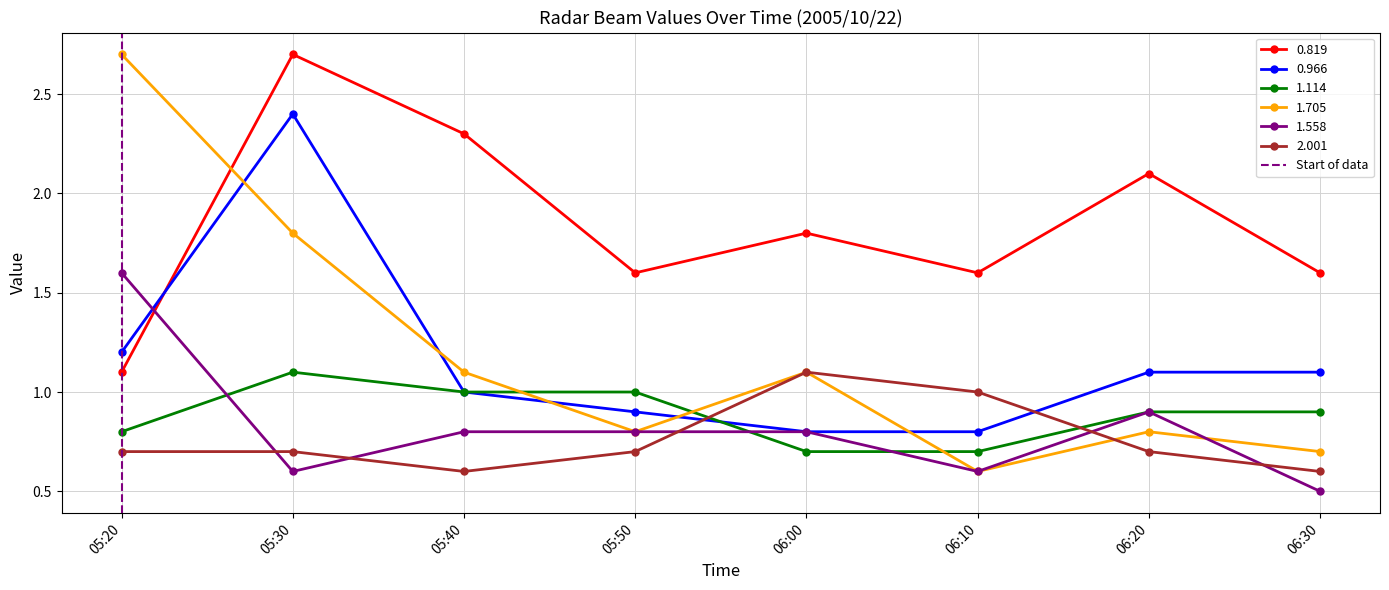

What is the minimum value for 1.114?

0.7